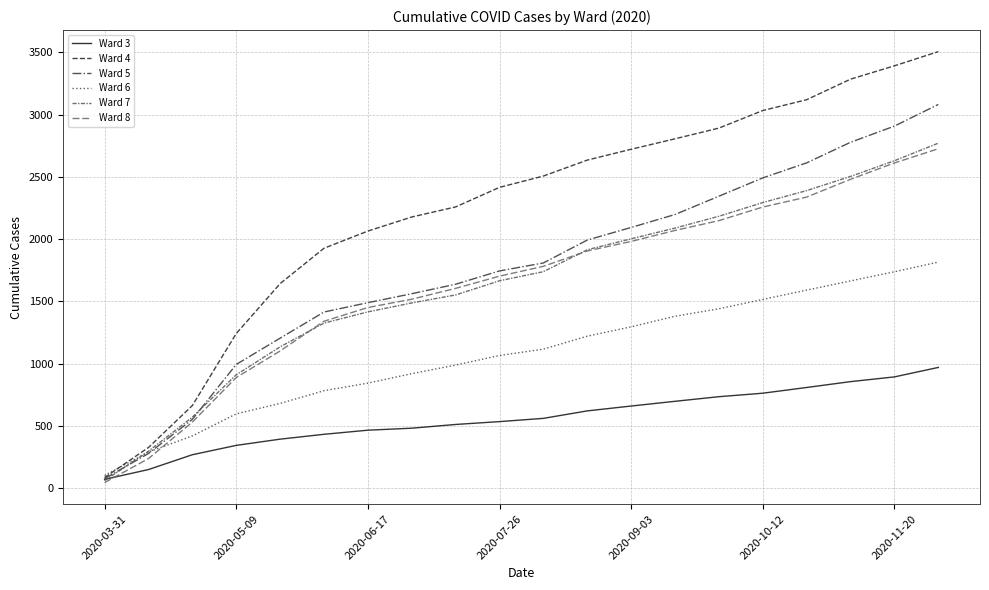

How many times do Ward 6 and Ward 5 cross each other?

1